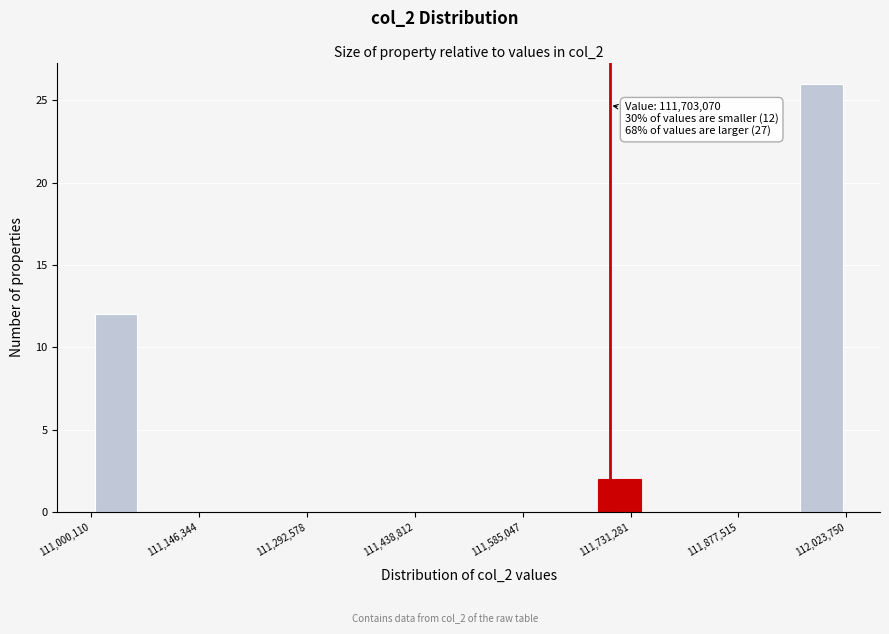

Around what value on the x-axis is the tallest bar? Give the approximate position of its centre, as read against the axis.

111980000